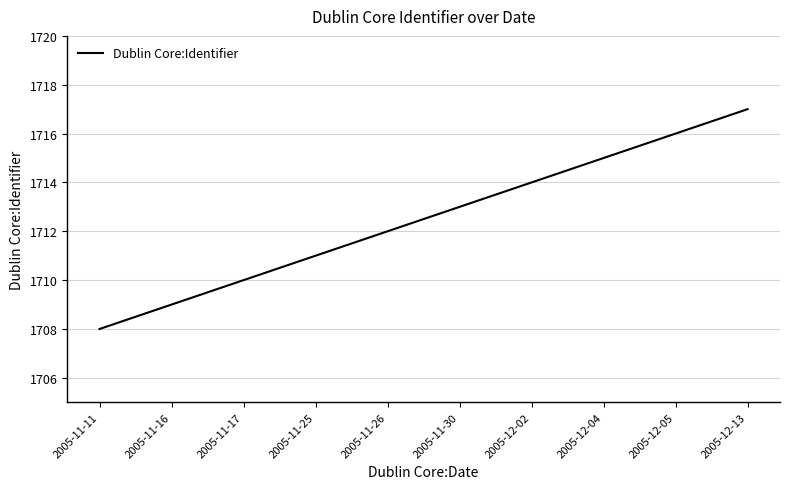

List the labels in order of value, smallest first.

2005-11-11, 2005-11-16, 2005-11-17, 2005-11-25, 2005-11-26, 2005-11-30, 2005-12-02, 2005-12-04, 2005-12-05, 2005-12-13